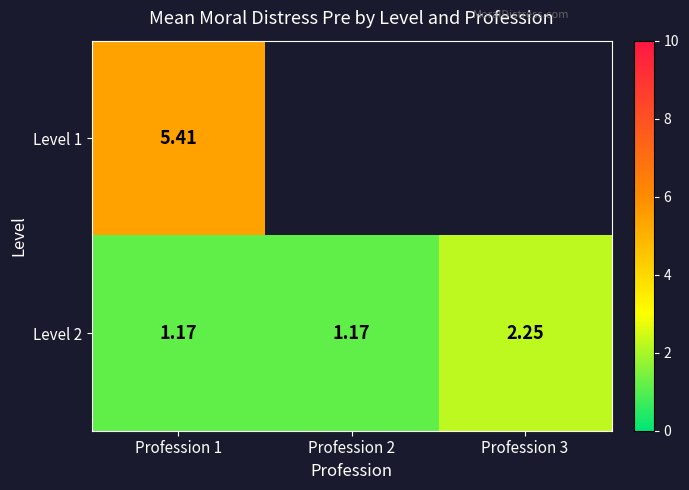

Count the Level 2 values in the range 1 to 2.

2